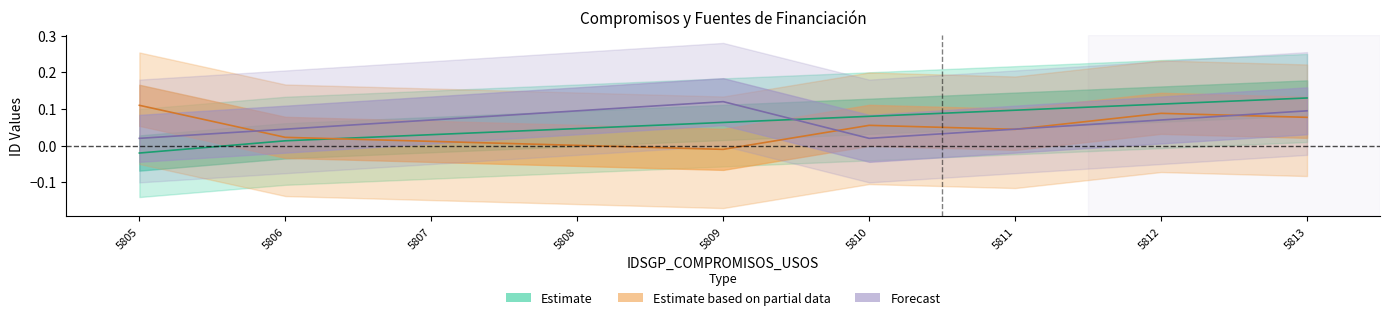

At which category is the sum across all series the highest?

5813